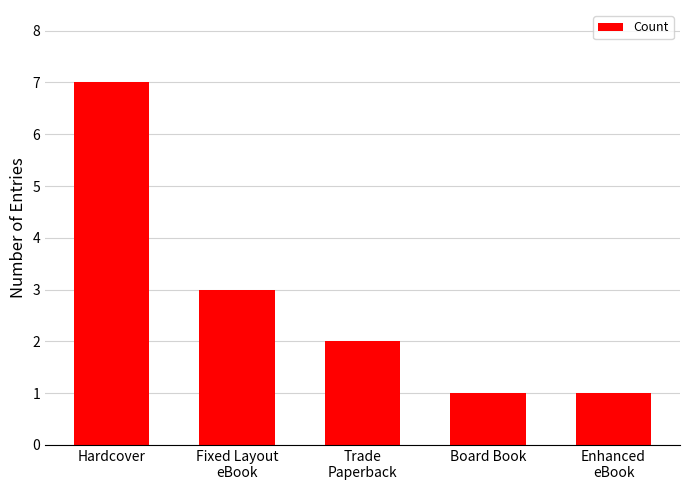

Reading right to left, list all the values displayed in this chart.

Enhanced
eBook=1	Board Book=1	Trade
Paperback=2	Fixed Layout
eBook=3	Hardcover=7